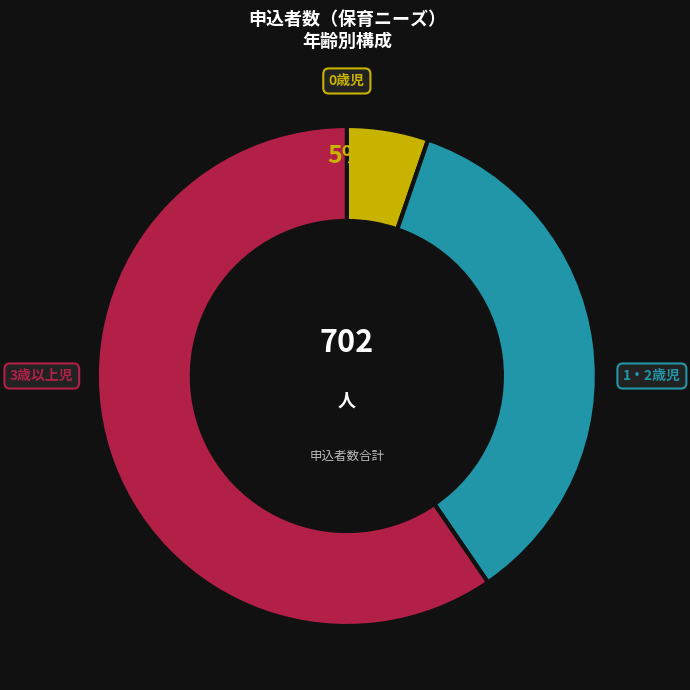

To the nearest percent, what is the average slice percentage?

33%